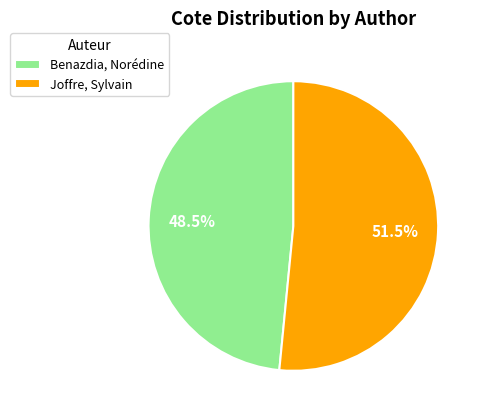

What percentage is NOT represented by Joffre, Sylvain?

48.5%